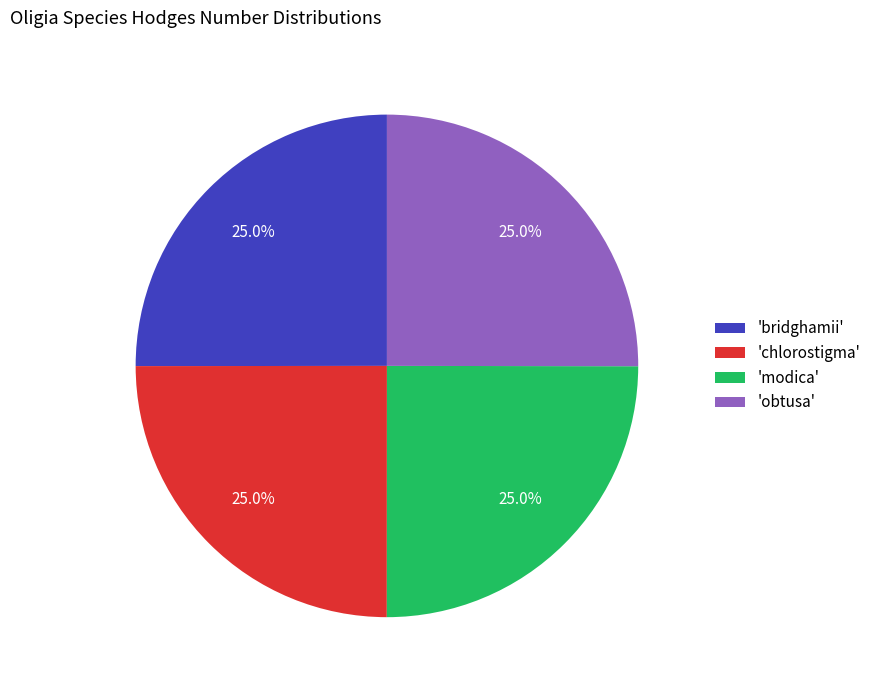

What portion of the pie excludes 'bridghamii'?

75.0%